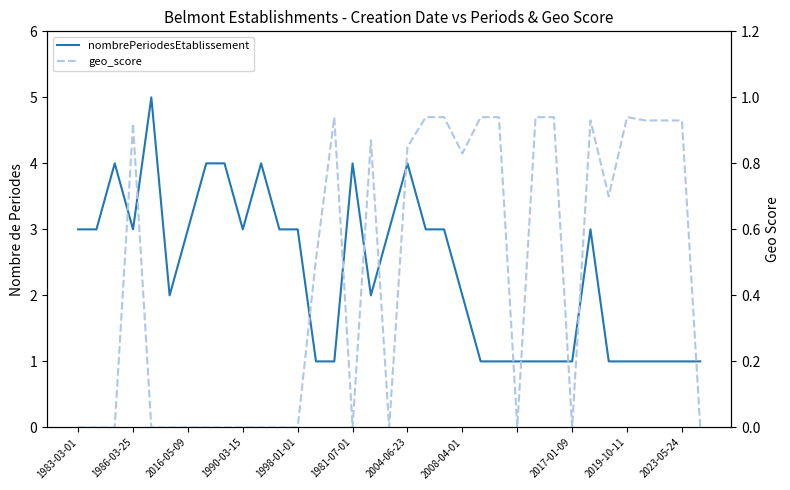

Does the chart display data point markers on the line(s)?

No